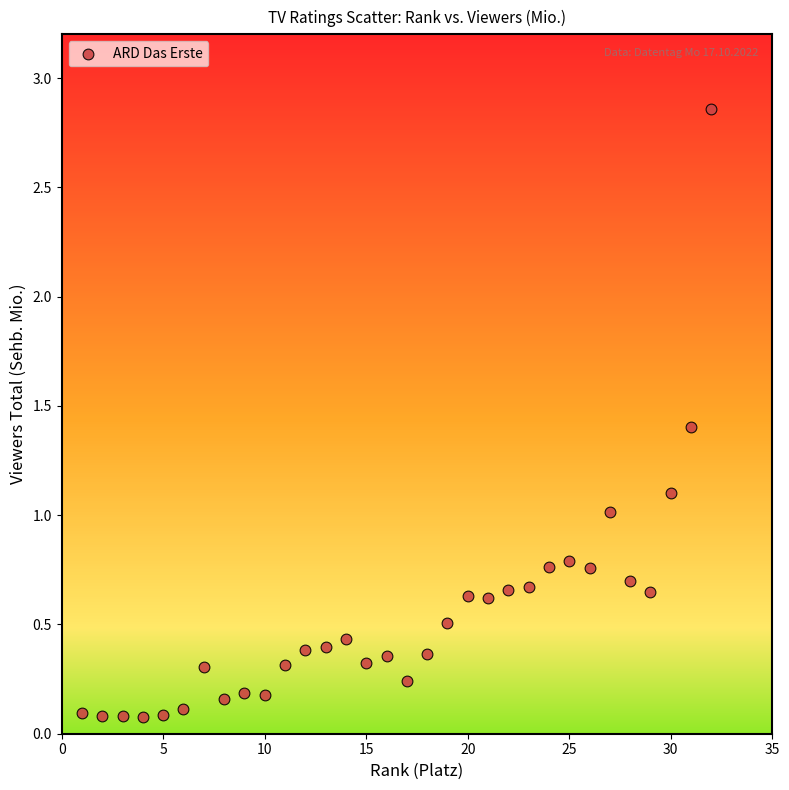

What is the range of X values (max minus min)?

31.0